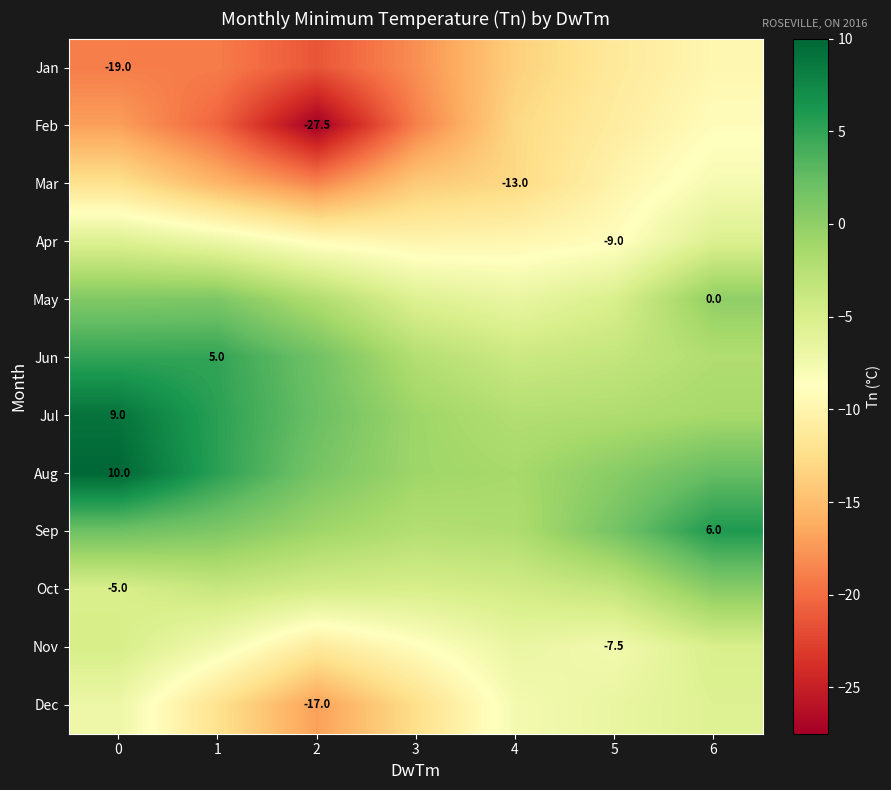

True or false: Jun has a value of 5.0 at 1.

True